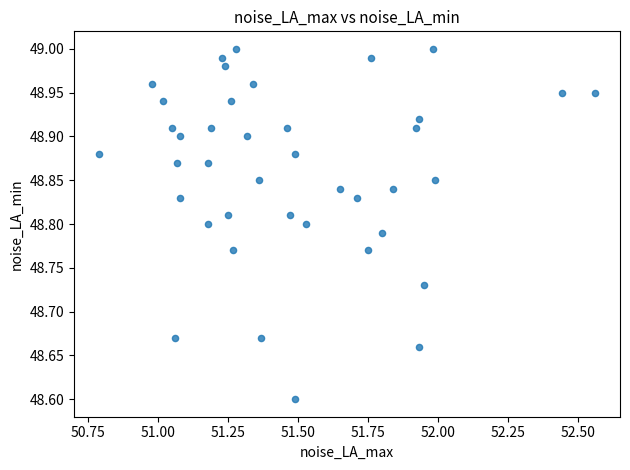

What Y value in the scatter plot is closest to 48?

48.6